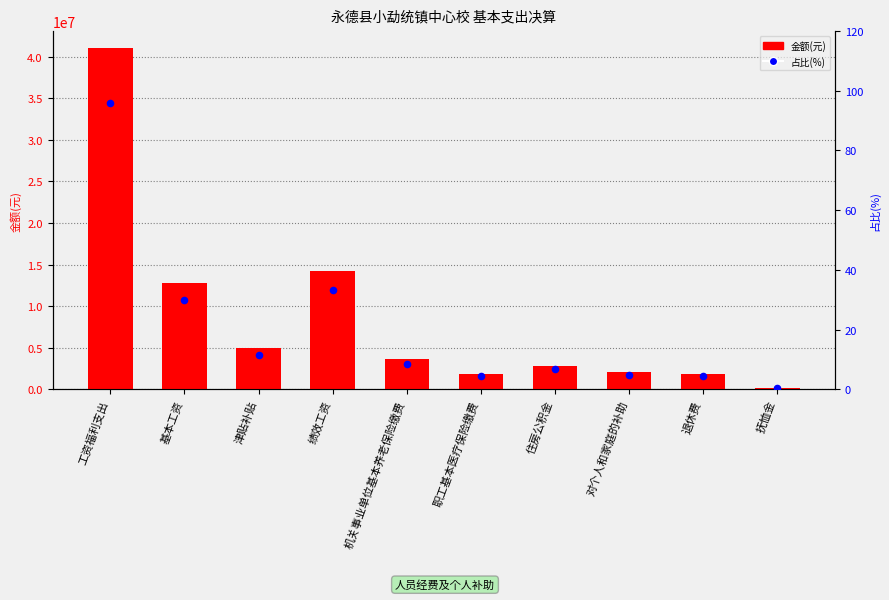

At how many categories does at least one series exceed 20020327?

1